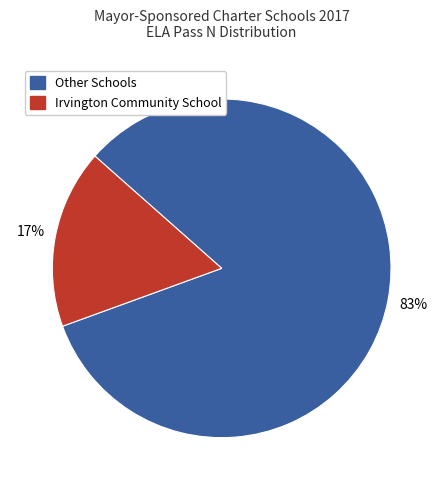

To the nearest percent, what is the difference between the largest and smallest slice percentages?

66%